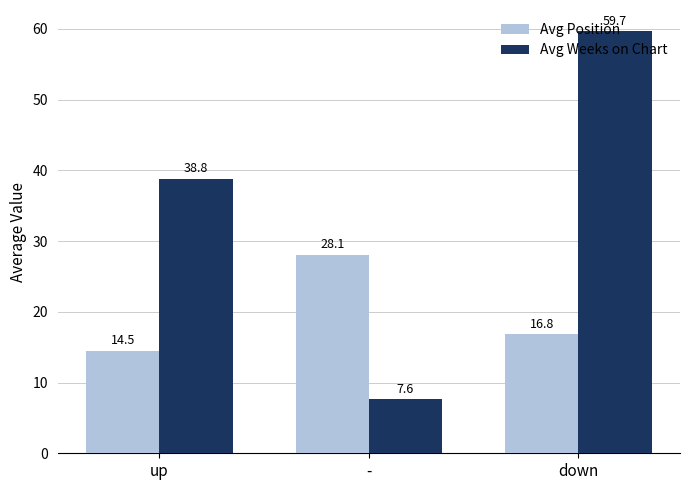

How many values in the Avg Position series are below 16?

1